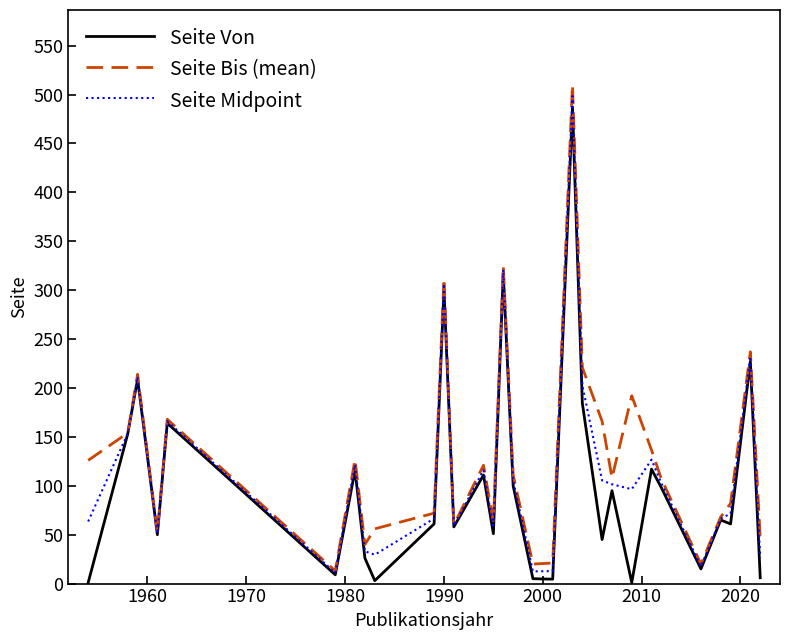

What is the maximum value shown in the chart?

510.0